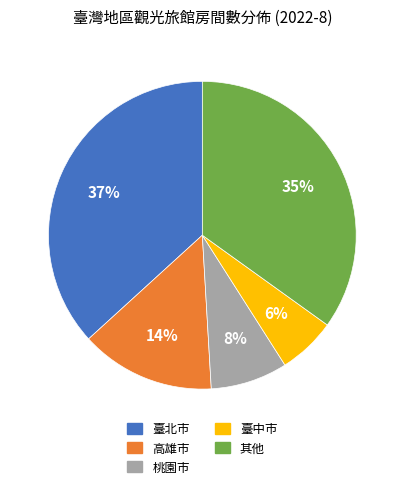

To the nearest percent, what is the difference between the largest and smallest slice percentages?

31%